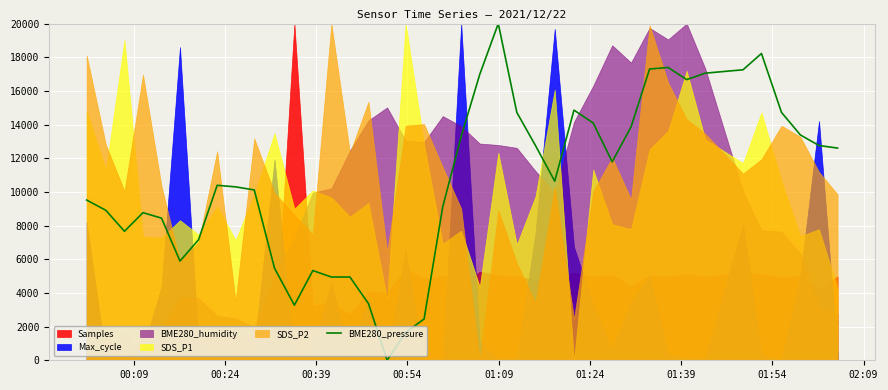

Count the number of categories in the chart.

40